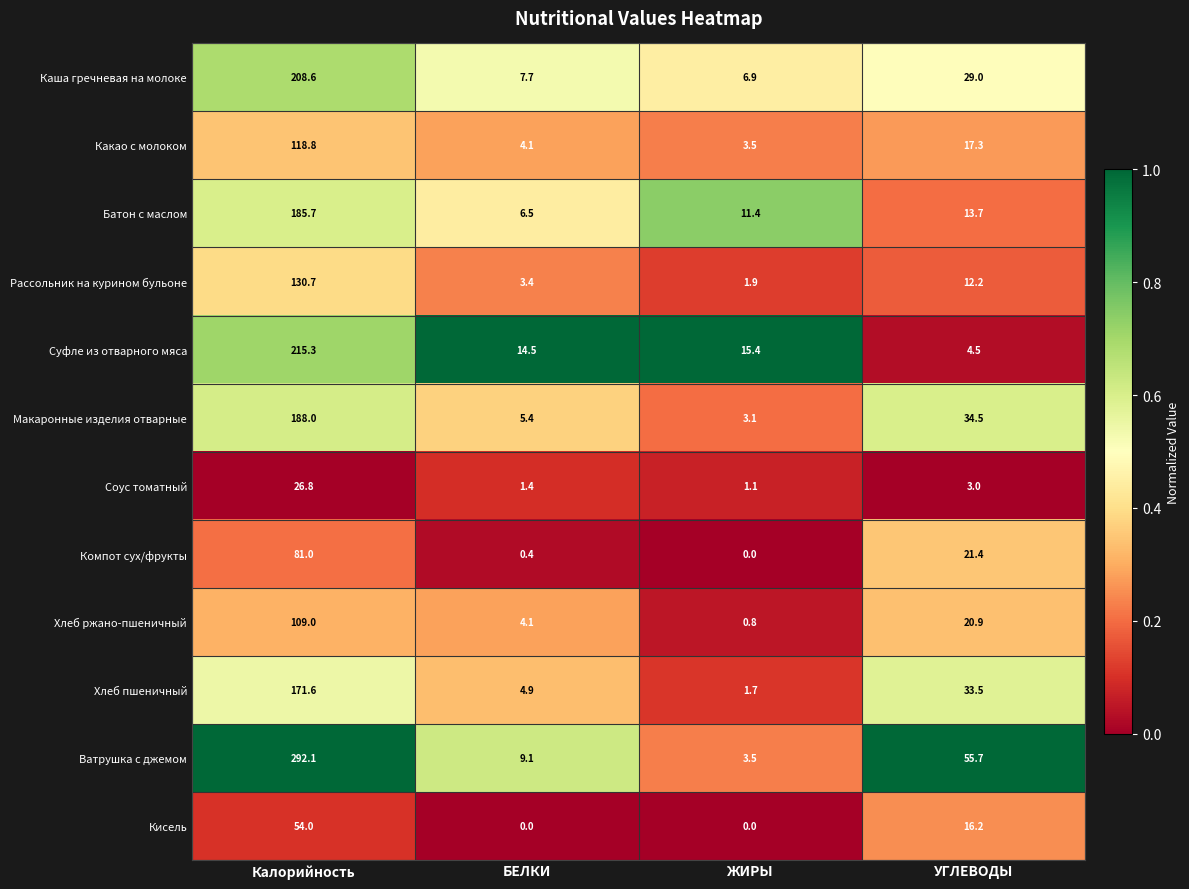

List the labels in order of Каша гречневая на молоке value, largest first.

Калорийность, УГЛЕВОДЫ, БЕЛКИ, ЖИРЫ